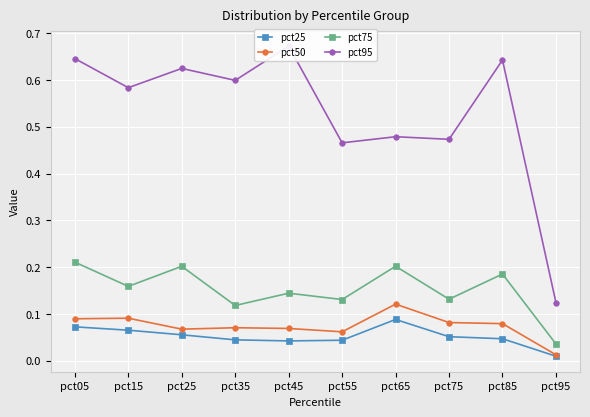

Which series has the widest spread of values?

pct95